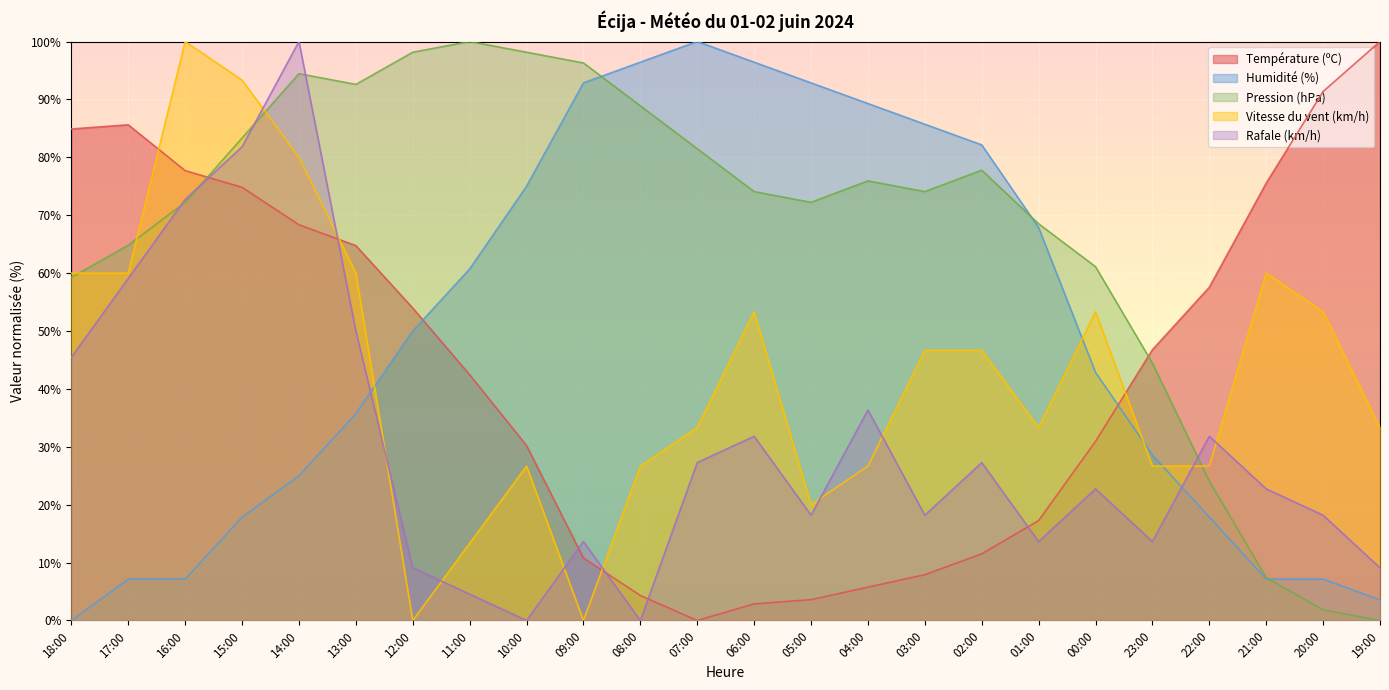

How many data points in Rafale (km/h) are above 22?

13